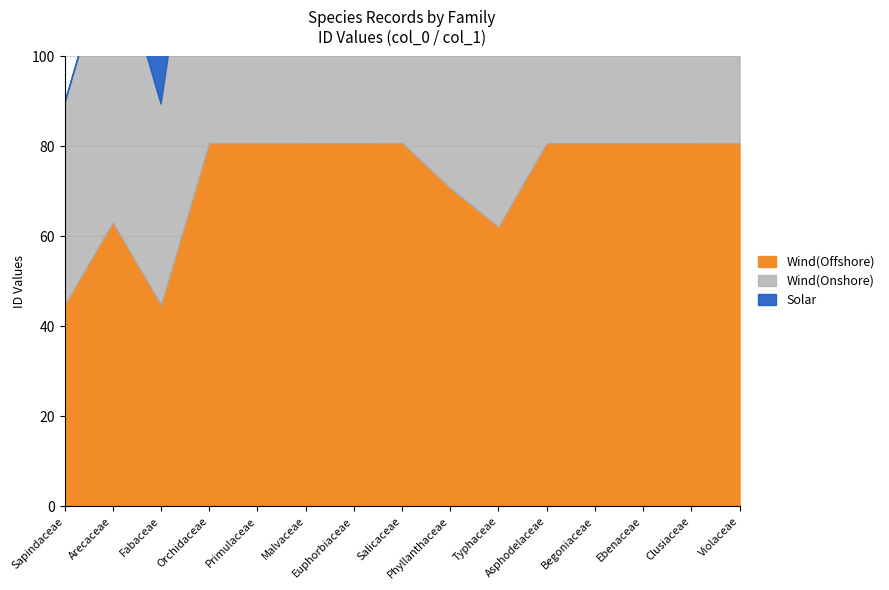

Reading left to right, transcribe all the data shown in this chart.

Wind(Offshore): Sapindaceae=447592	Arecaceae=630530	Fabaceae=447190	Orchidaceae=807482	Primulaceae=807441	Malvaceae=807363	Euphorbiaceae=807193	Salicaceae=807529	Phyllanthaceae=706784	Typhaceae=620975	Asphodelaceae=807188	Begoniaceae=807212	Ebenaceae=807311	Clusiaceae=807354	Violaceae=807514
Wind(Onshore): Sapindaceae=447592	Arecaceae=630530	Fabaceae=447190	Orchidaceae=807482	Primulaceae=807441	Malvaceae=807363	Euphorbiaceae=807193	Salicaceae=807529	Phyllanthaceae=706784	Typhaceae=630530	Asphodelaceae=807189	Begoniaceae=807242	Ebenaceae=807362	Clusiaceae=706593	Violaceae=807500
Solar: Sapindaceae=0	Arecaceae=0	Fabaceae=447190	Orchidaceae=807482	Primulaceae=807441	Malvaceae=807363	Euphorbiaceae=807193	Salicaceae=807529	Phyllanthaceae=706784	Typhaceae=620975	Asphodelaceae=807188	Begoniaceae=807212	Ebenaceae=807311	Clusiaceae=807354	Violaceae=807514